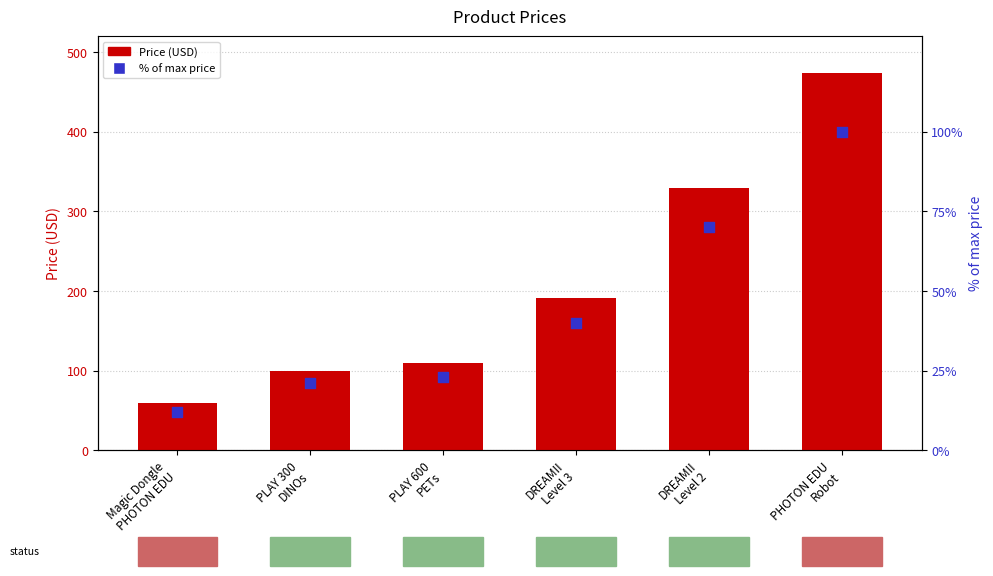

At which category is the sum across all series the highest?

PHOTON EDU
Robot